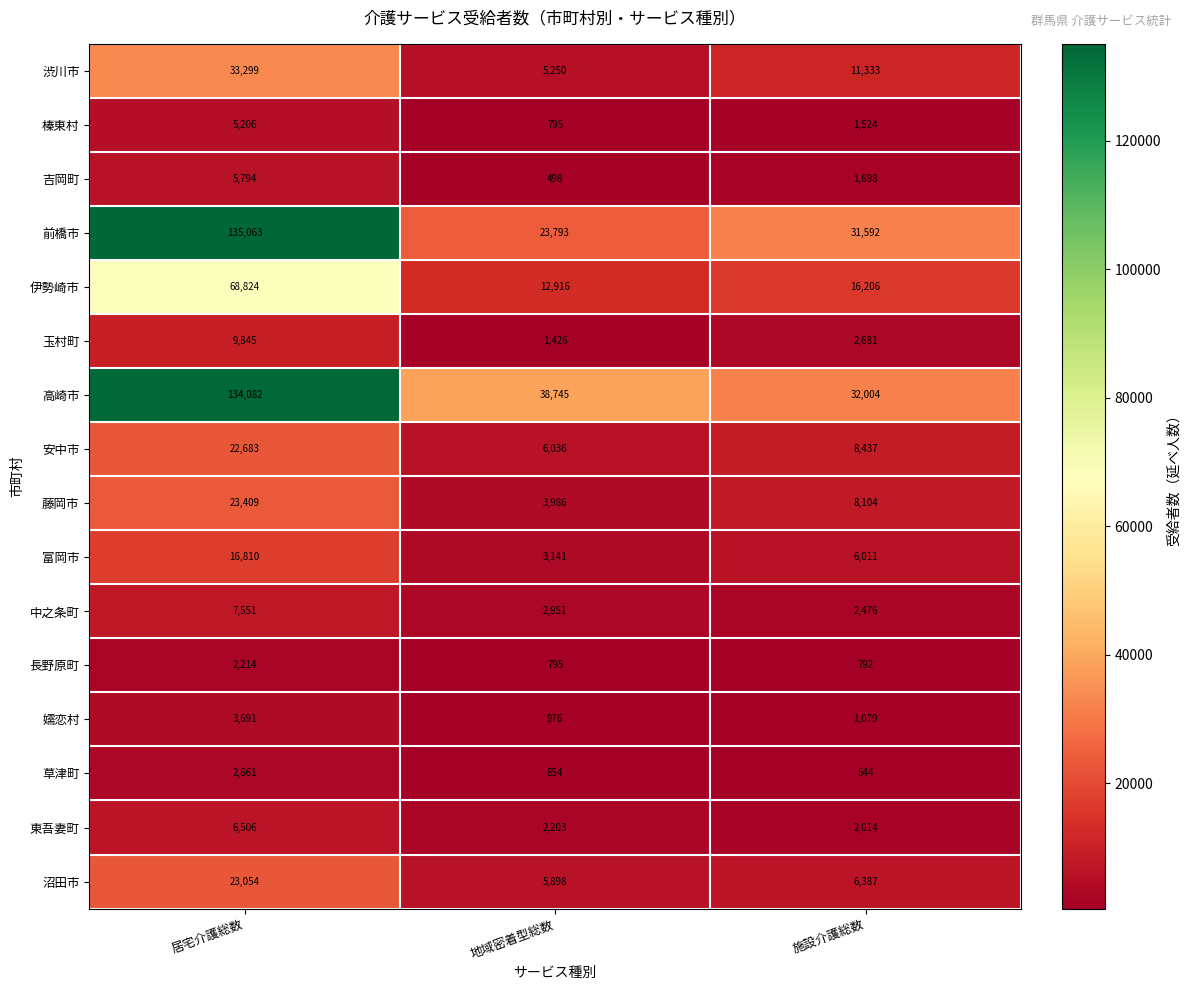

At which label is 安中市 closest to 14359?

施設介護総数